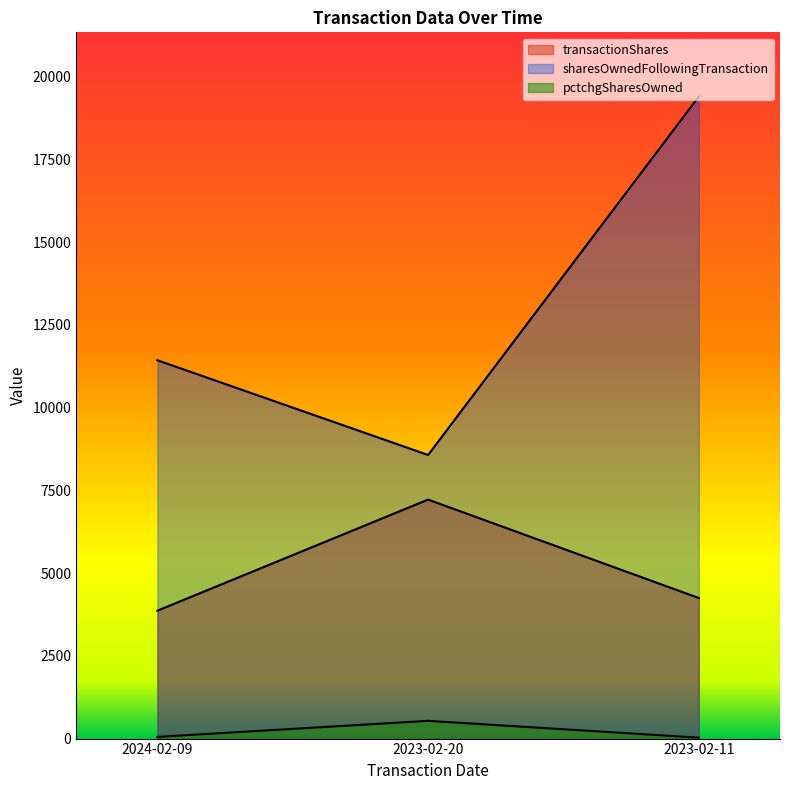

Which series has the widest spread of values?

sharesOwnedFollowingTransaction